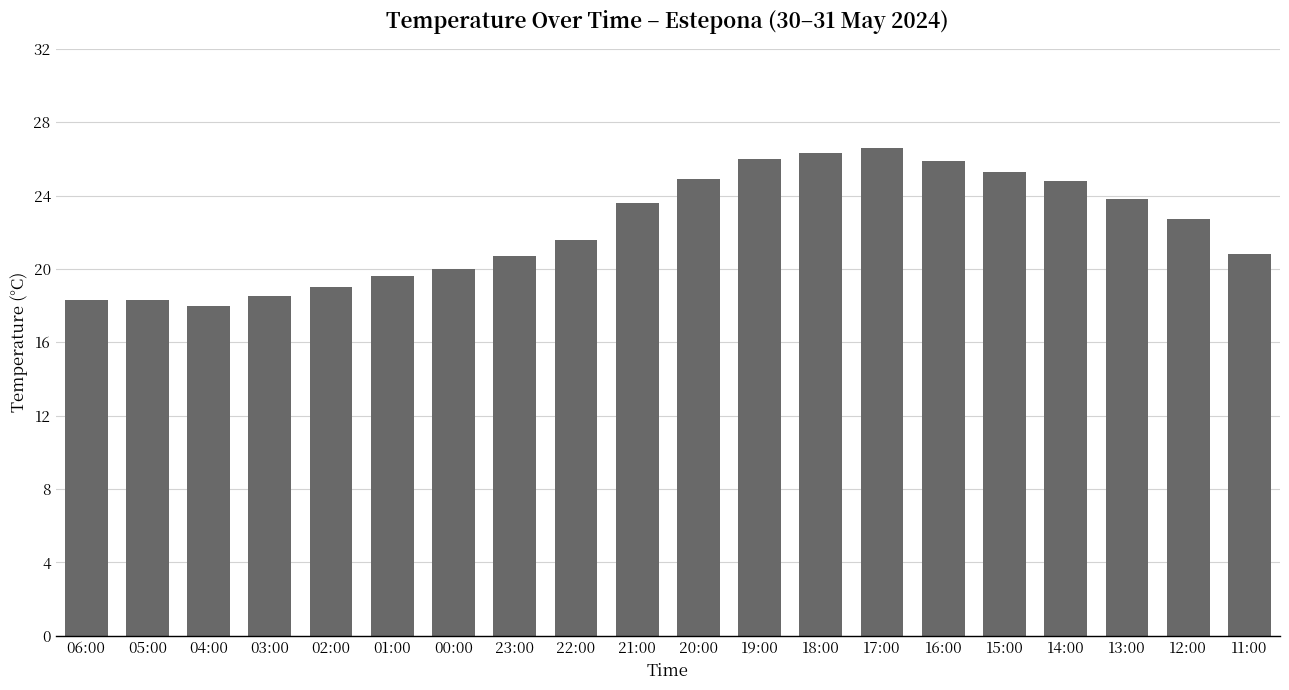

Are the bars horizontal?

No